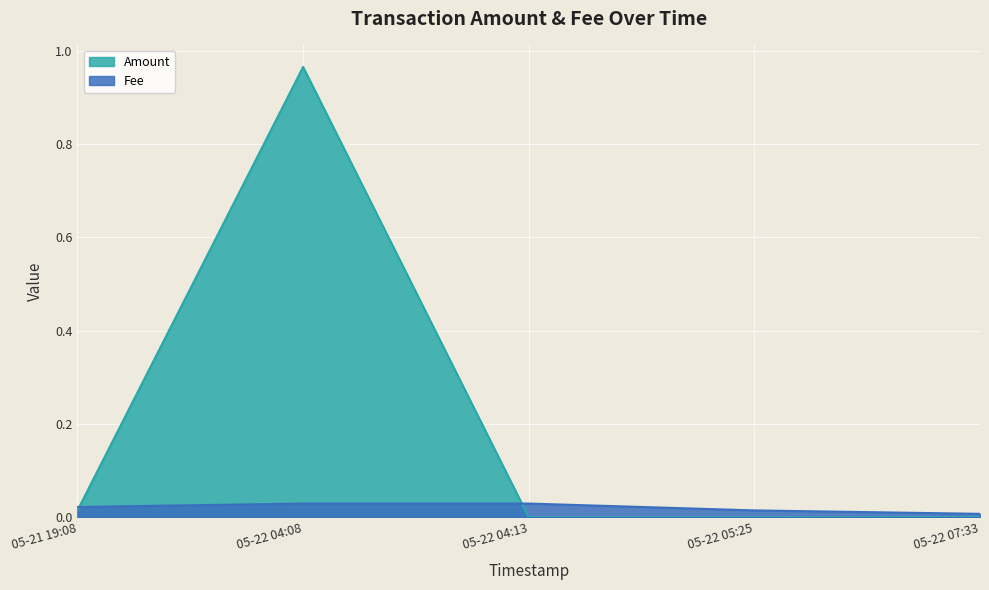

True or false: Fee and Amount intersect in this chart.

True